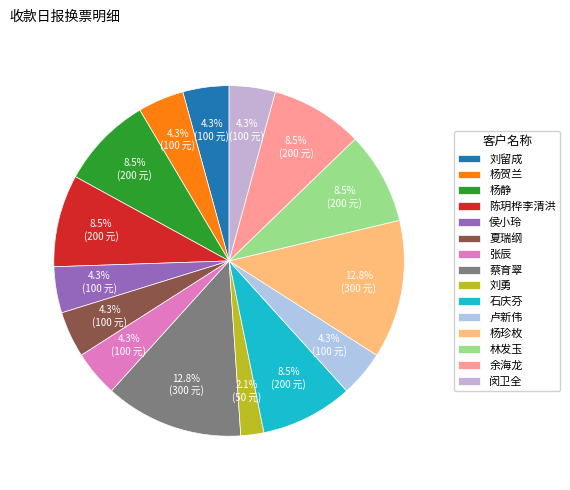

To the nearest percent, what is the difference between the largest and smallest slice percentages?

11%